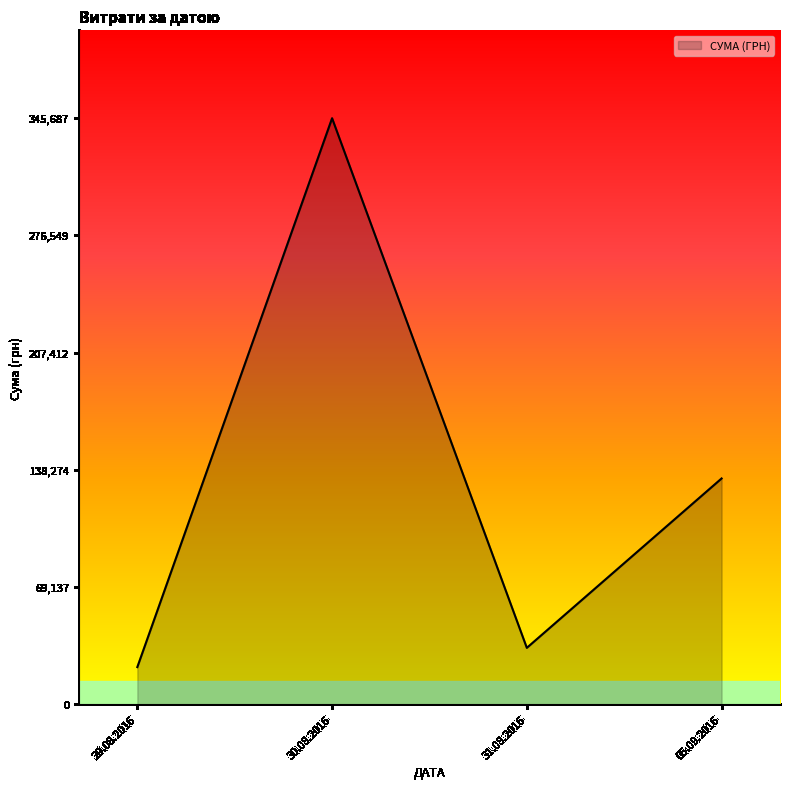

How many distinct data groups are displayed?

1